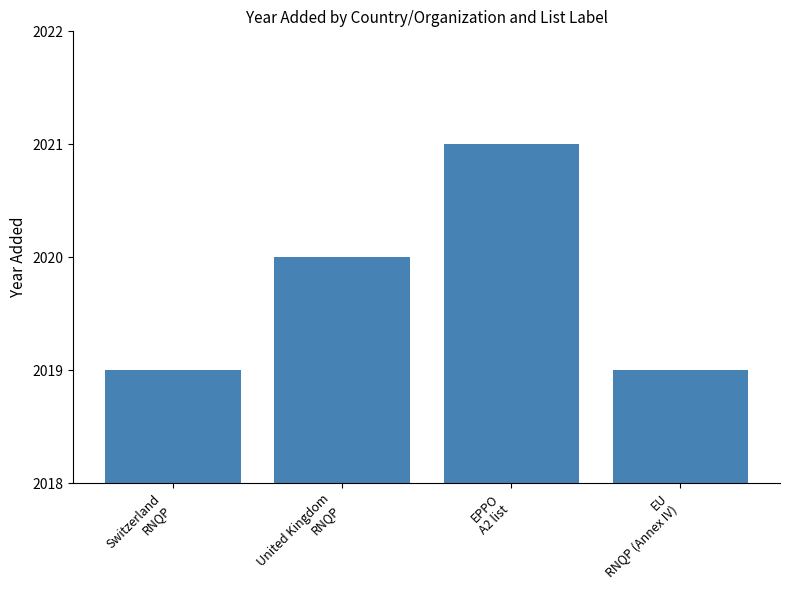

Does the chart contain stacked bars?

No